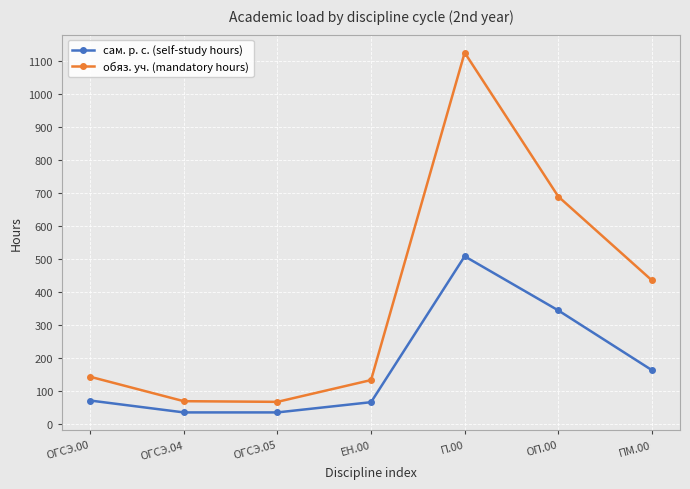

Is it true that сам. р. с. (self-study hours) equals 36 at ОГСЭ.04?

True